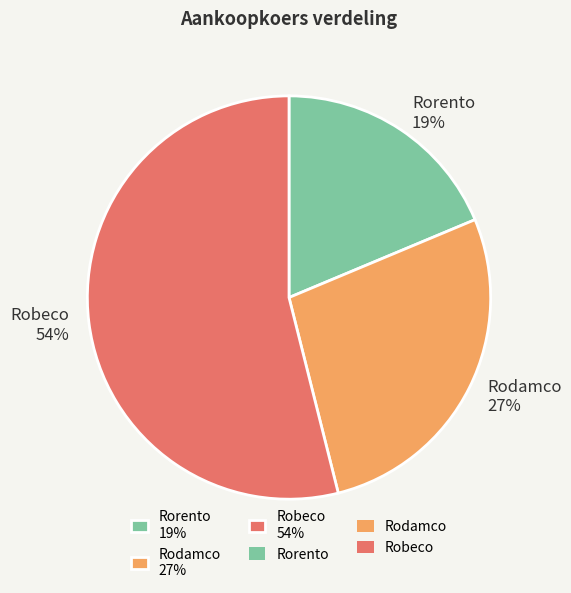

How many segments does this pie chart have?

3